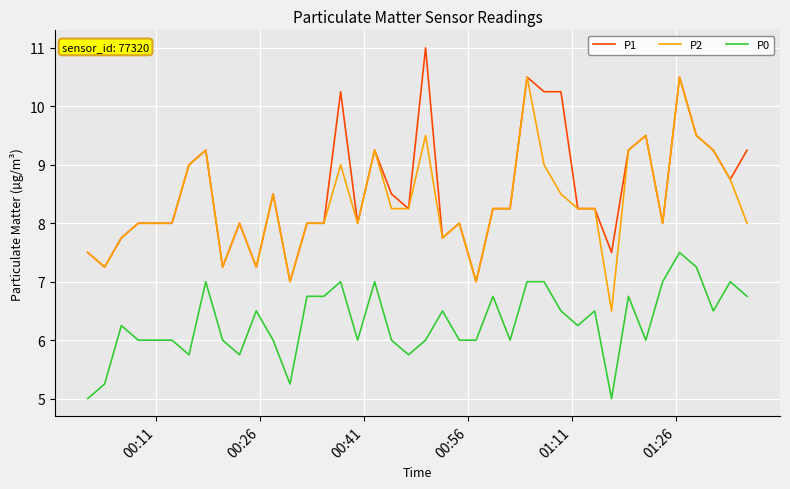

What is the minimum value for P0?

5.0